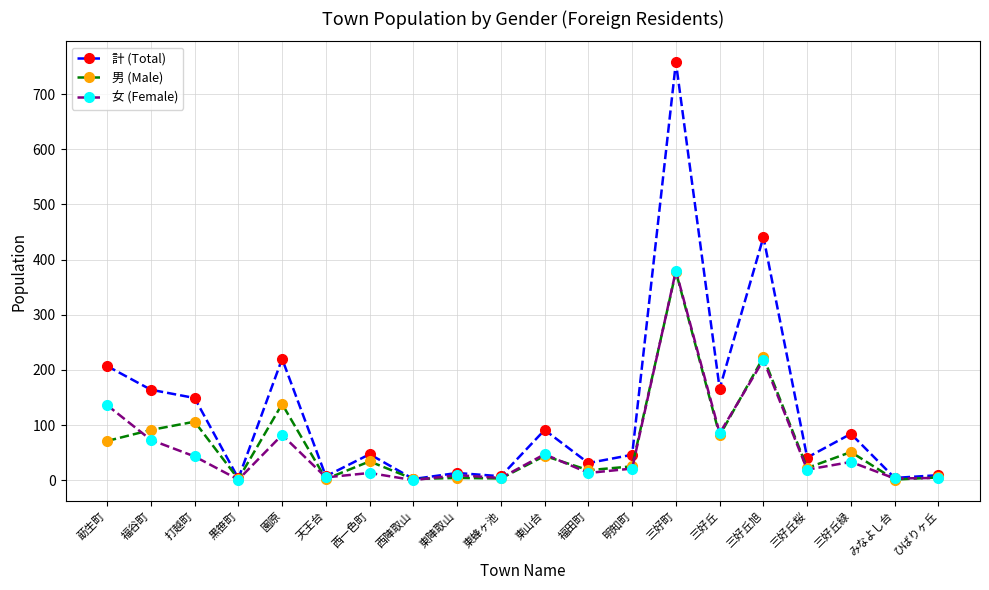

Where is the first local minimum for 計 (Total)?

黒笹町